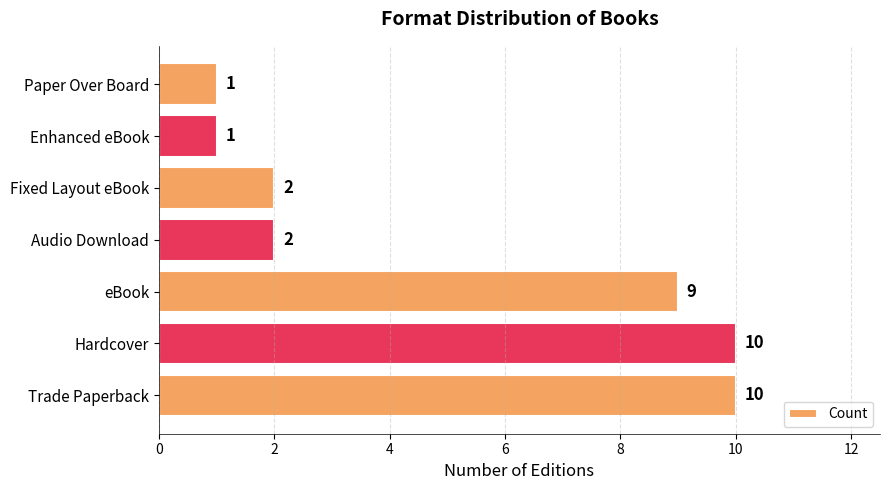

Count the values in the range 1 to 10.

7